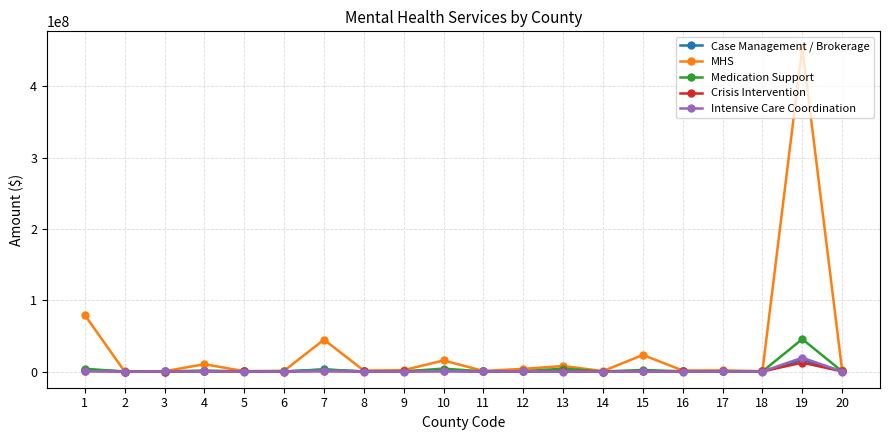

How many data points does each series have?

20